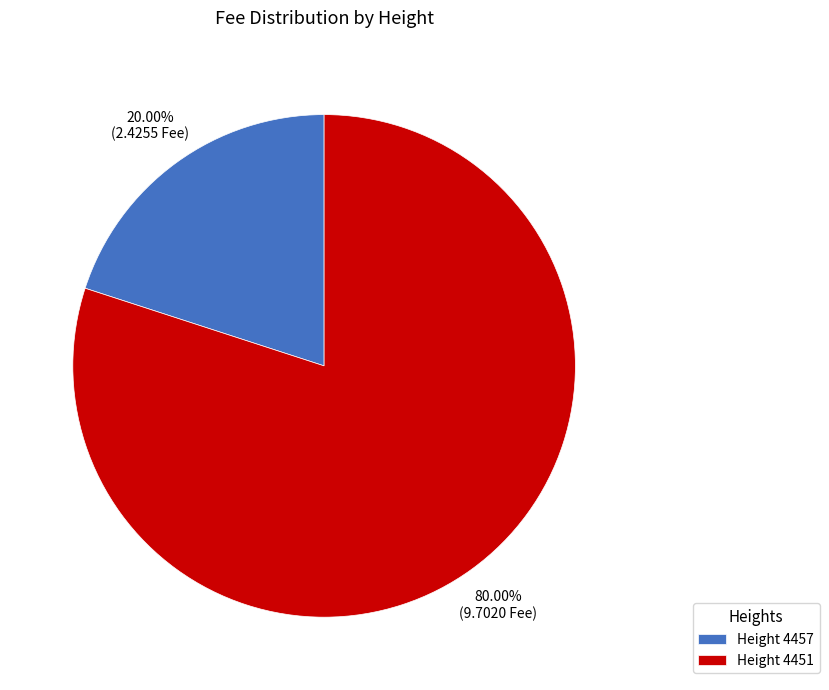

Does Height 4457 account for over 50% of the chart?

No